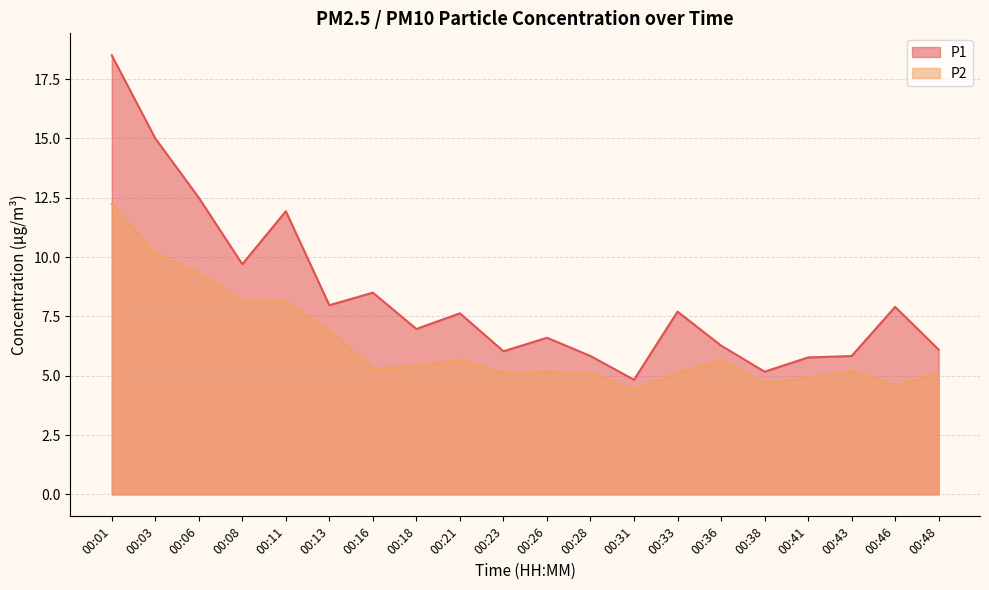

Where does the P1 series first go above 7?

00:01